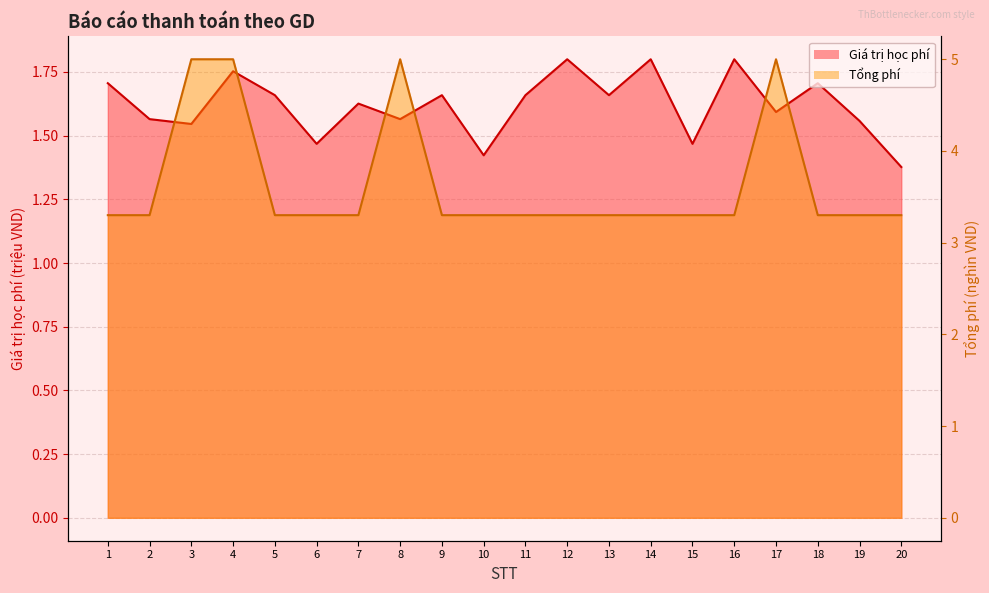

True or false: Tổng phí and Giá trị học phí cross at least once.

False